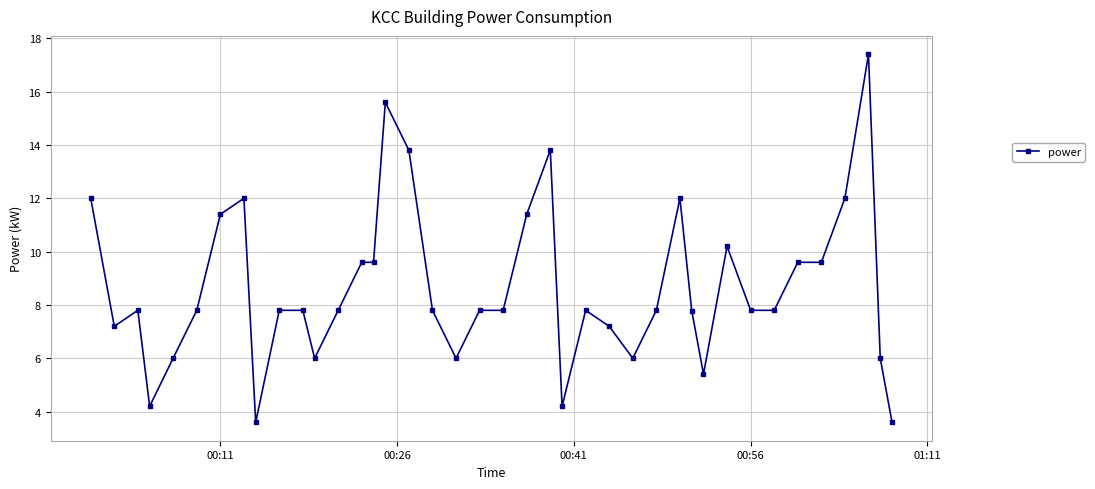

What is the difference between the maximum and second lowest values?

13.8